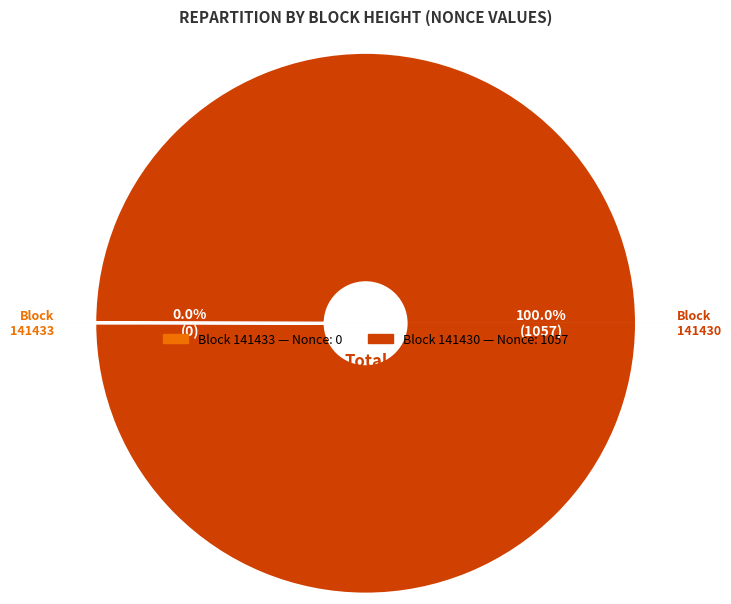

Does any single category account for the majority?

Yes